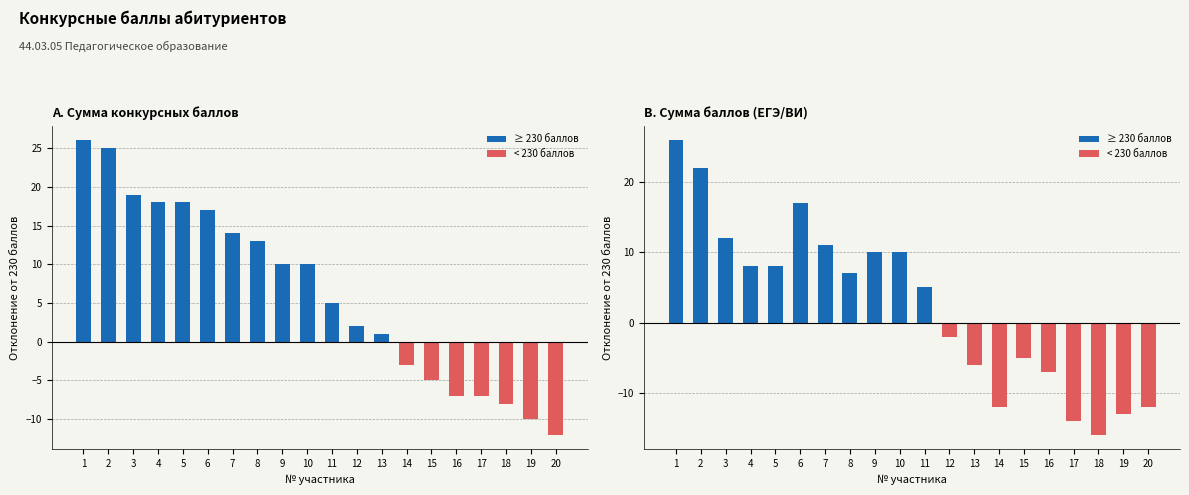

Does the chart contain stacked bars?

No